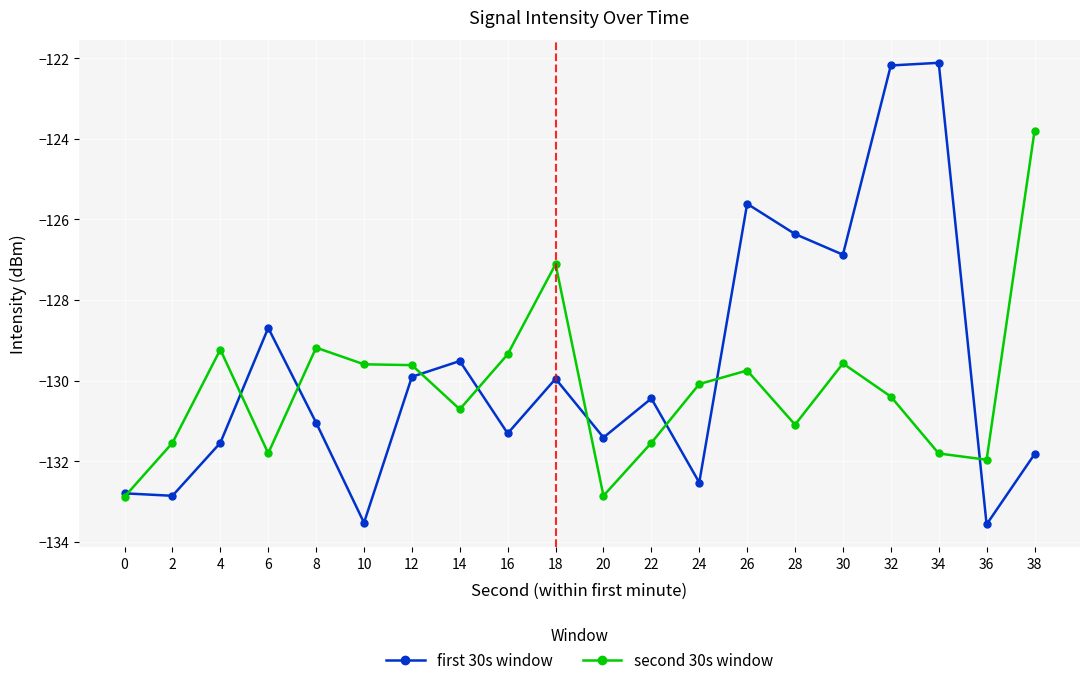

What is the total value across all series at 24?

-262.6